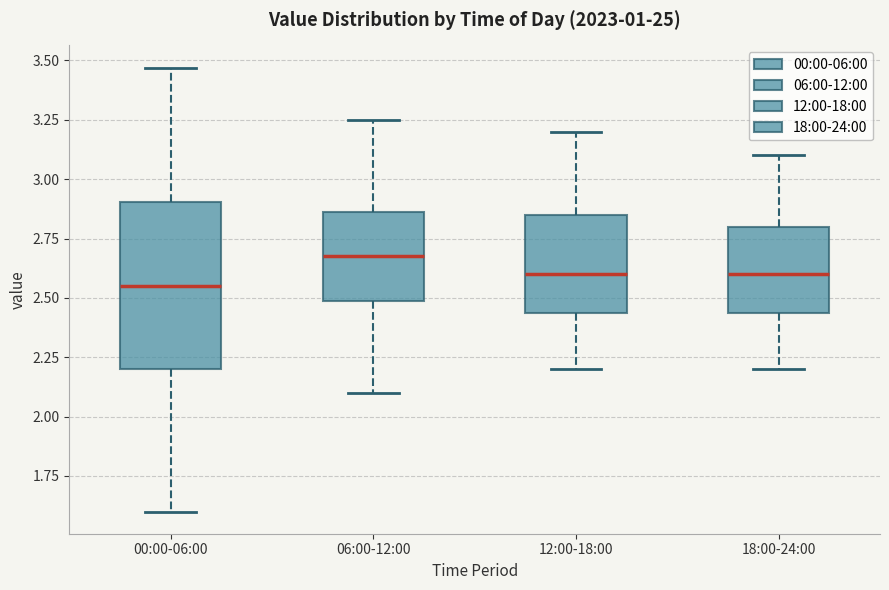

Which box's median line is the lowest?

00:00-06:00